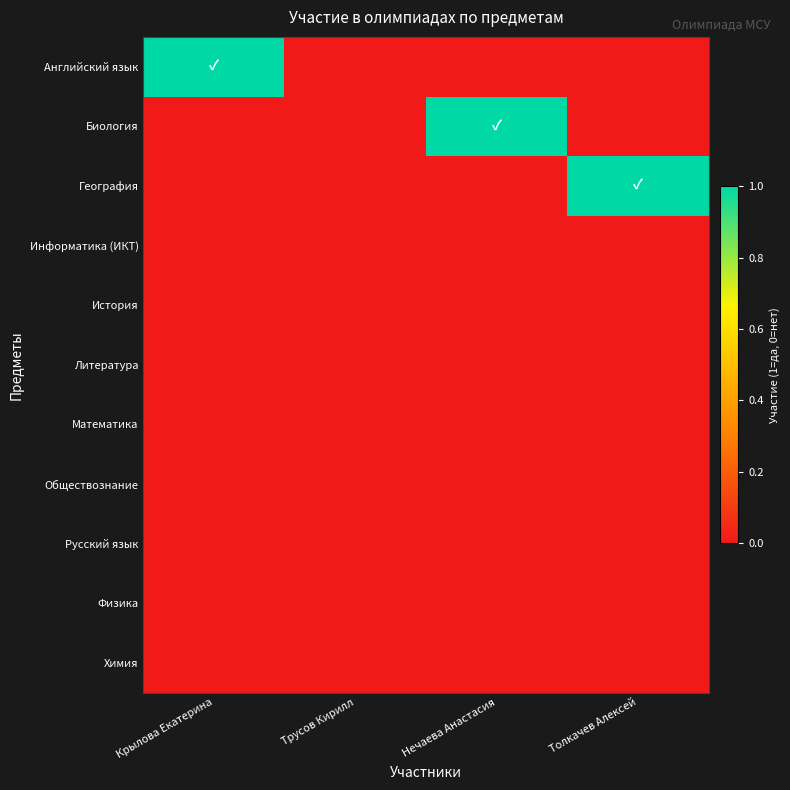

At Крылова Екатерина, list the series in order from smallest to largest.

Биология, География, Информатика (ИКТ), История, Литература, Математика, Обществознание, Русский язык, Физика, Химия, Английский язык